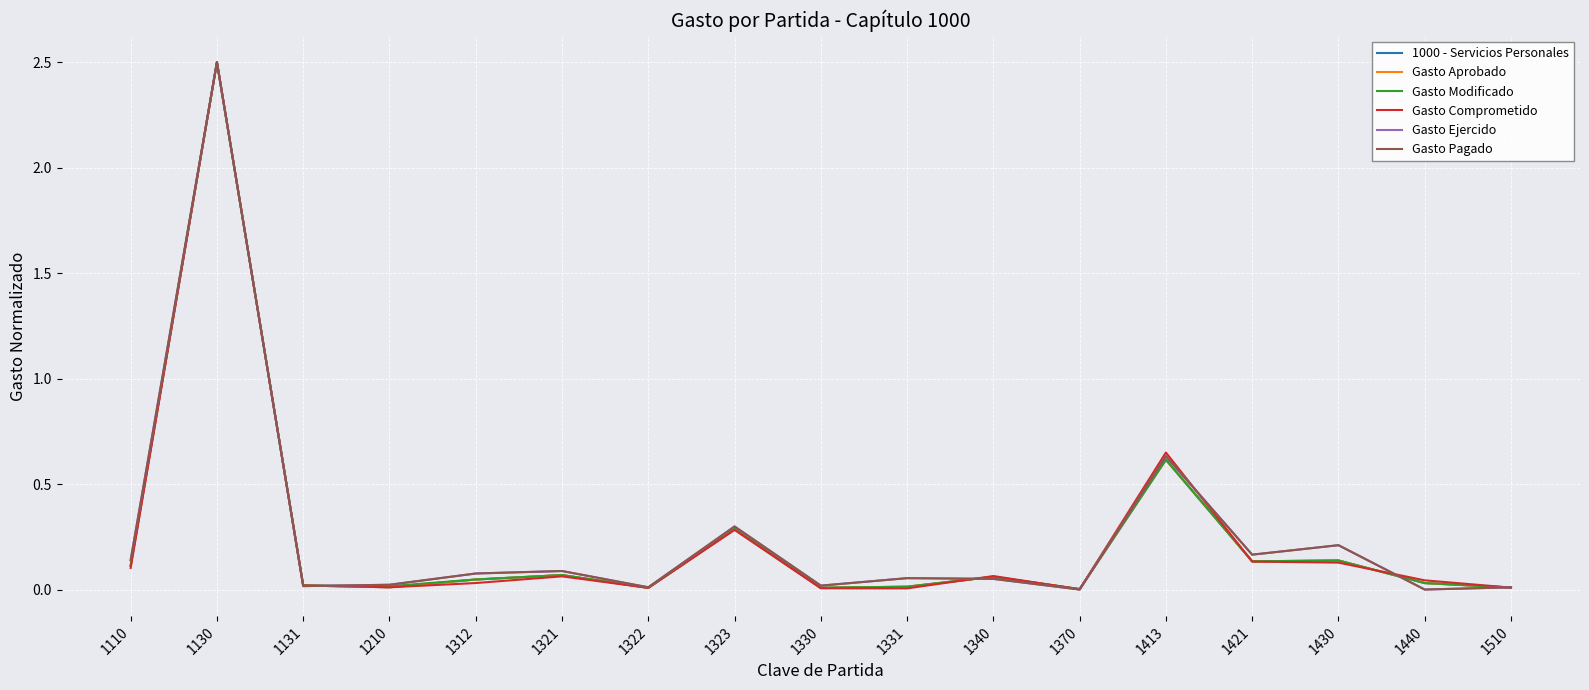

Does the chart have visible grid lines?

Yes